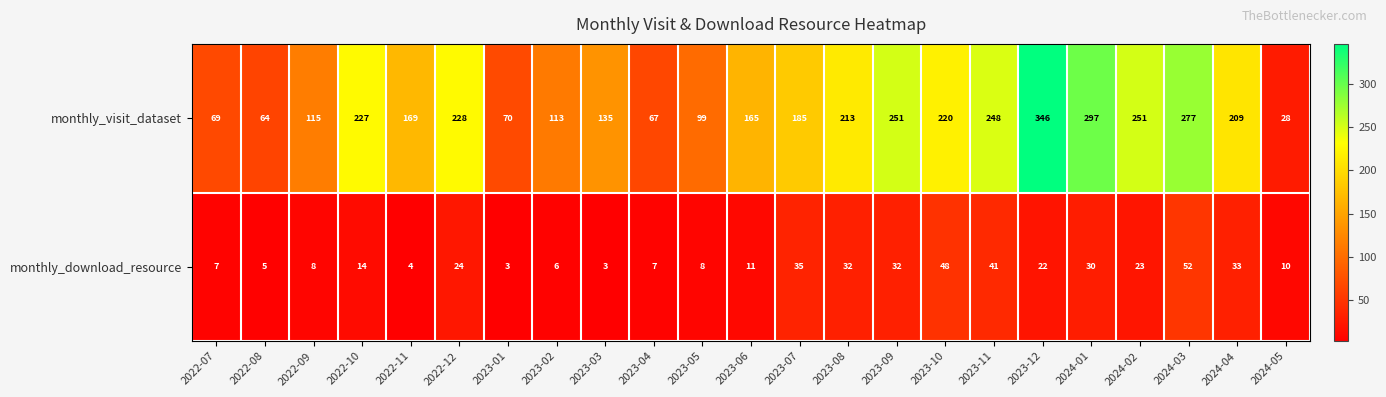

Between 2022-07 and 2023-10, which series saw the biggest shift?

monthly_visit_dataset